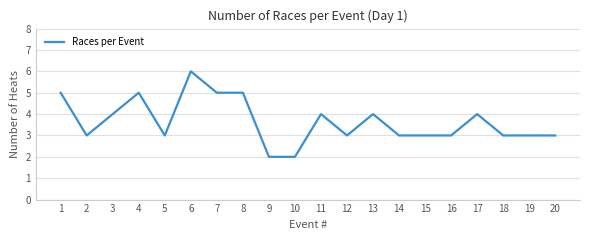

True or false: the data has more than 1 interior local peaks.

True